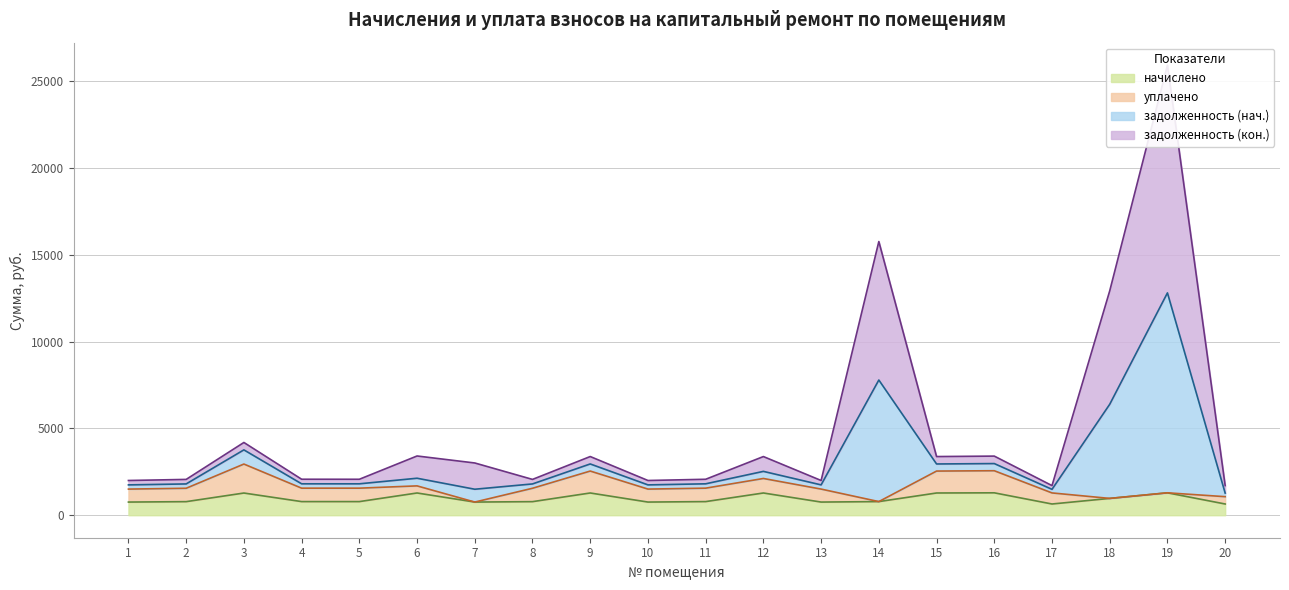

What is the minimum value for начислено?

646.7